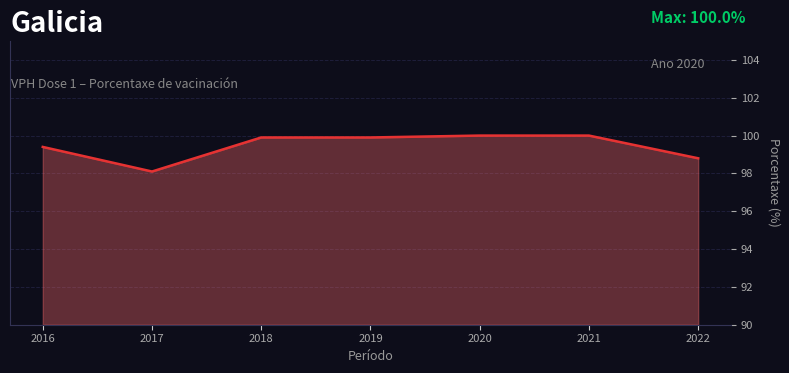

Approximately how many times larger is the value at 2016 compared to 2018?

1.0